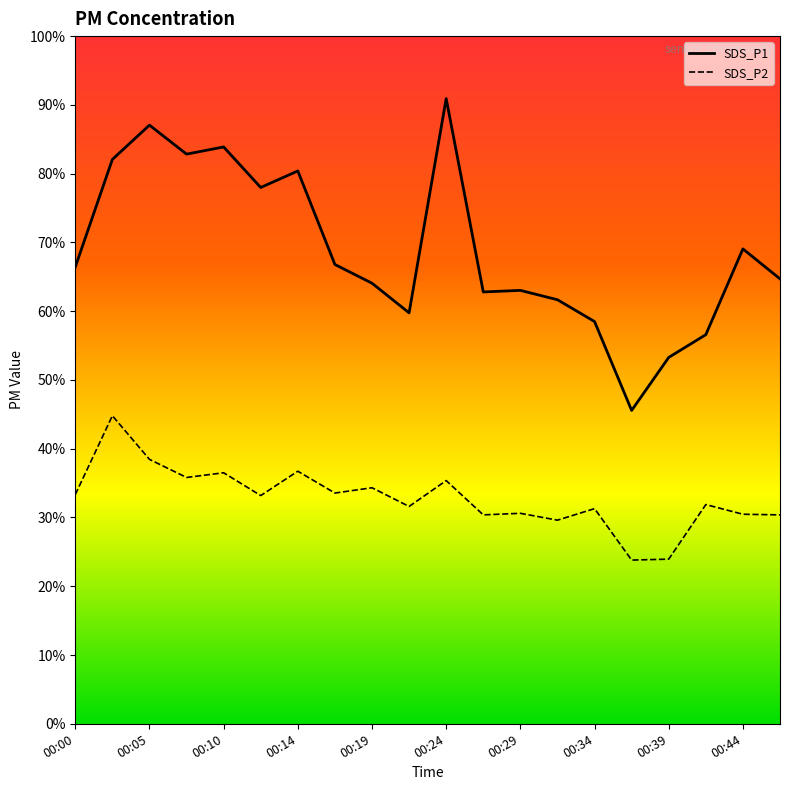

List the series in order of their overall mean, highest first.

SDS_P1, SDS_P2